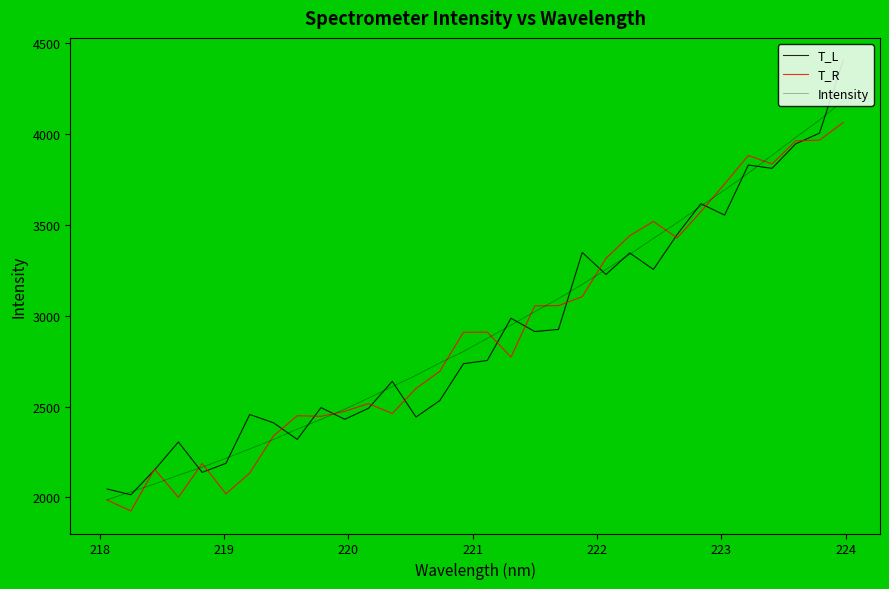

How many lines are shown in the chart?

3